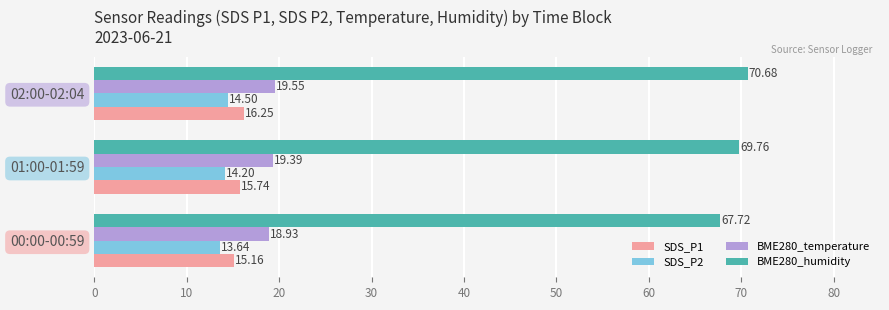

List the labels in order of SDS_P1 value, smallest first.

00:00-00:59, 01:00-01:59, 02:00-02:04